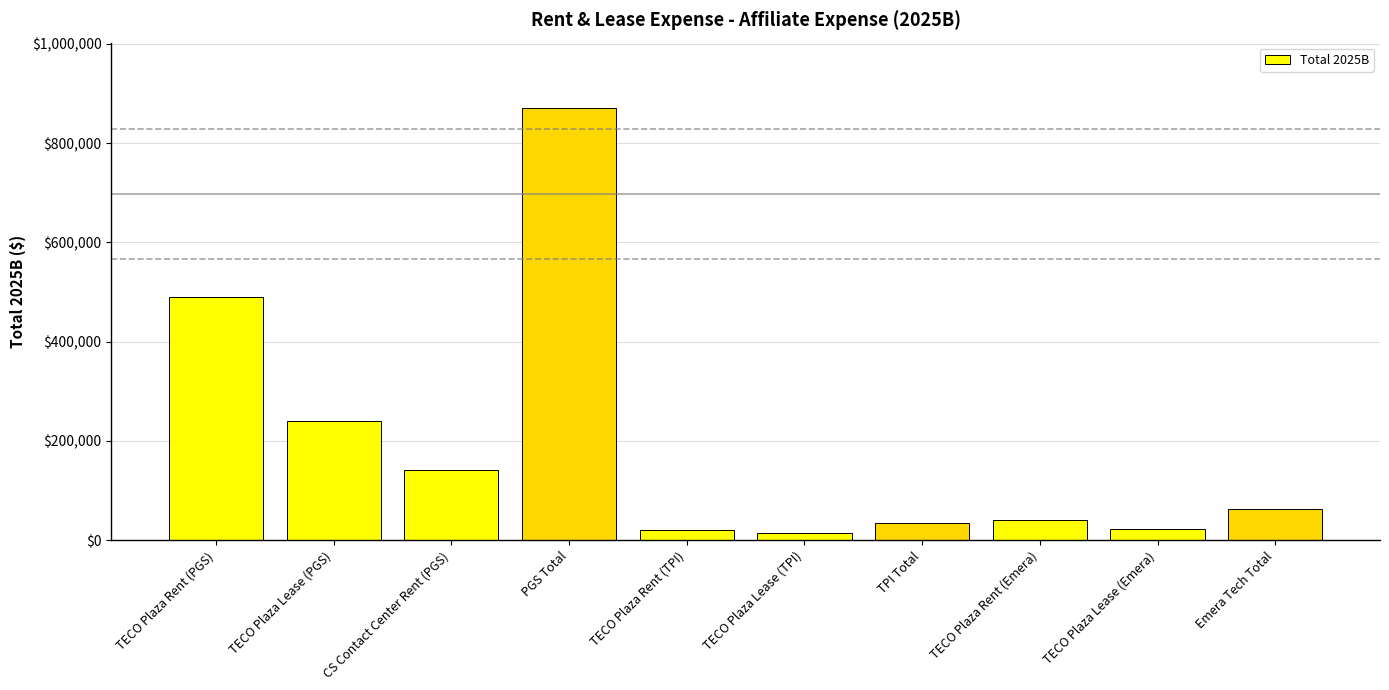

Count the number of categories in the chart.

10